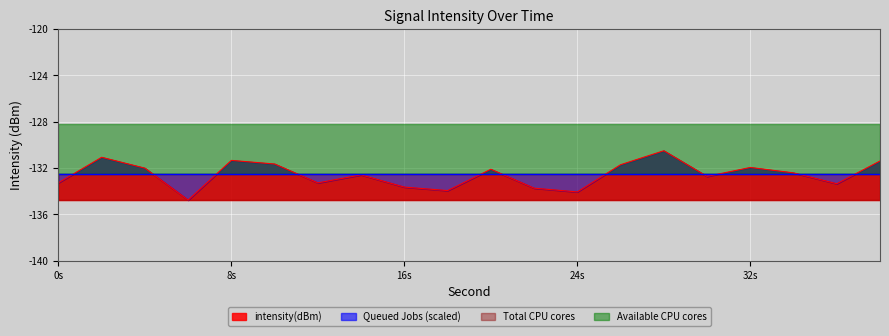

The value of intensity(dBm) at 36 is -133.4. True or false?

True